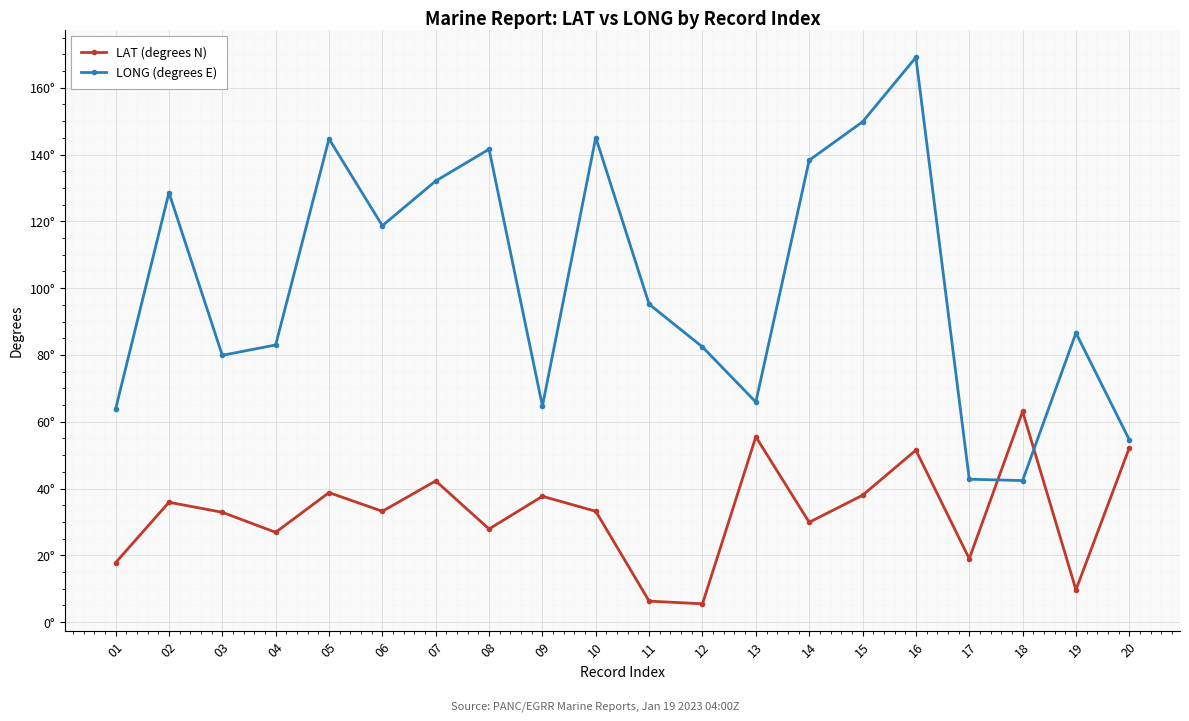

Which has a higher value, 12 or 16?

16